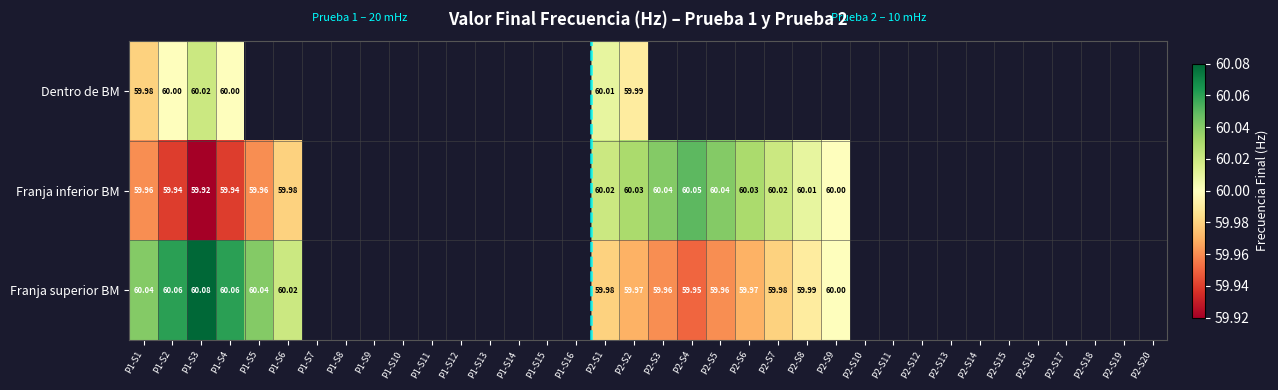

At P2-S1, list the series in order from smallest to largest.

Franja superior BM, Dentro de BM, Franja inferior BM